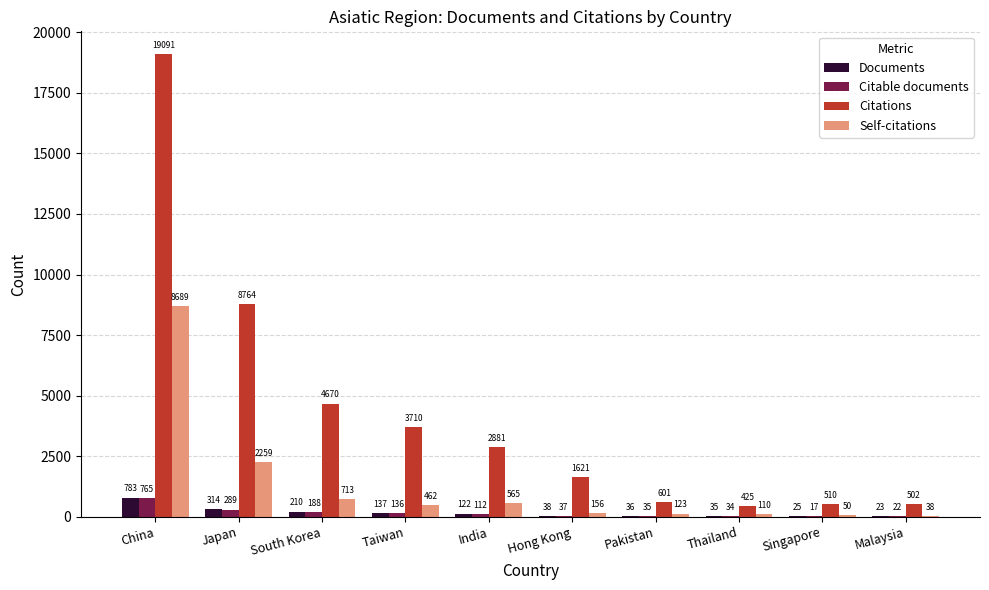

At which label does Citations first exceed 2881?

China